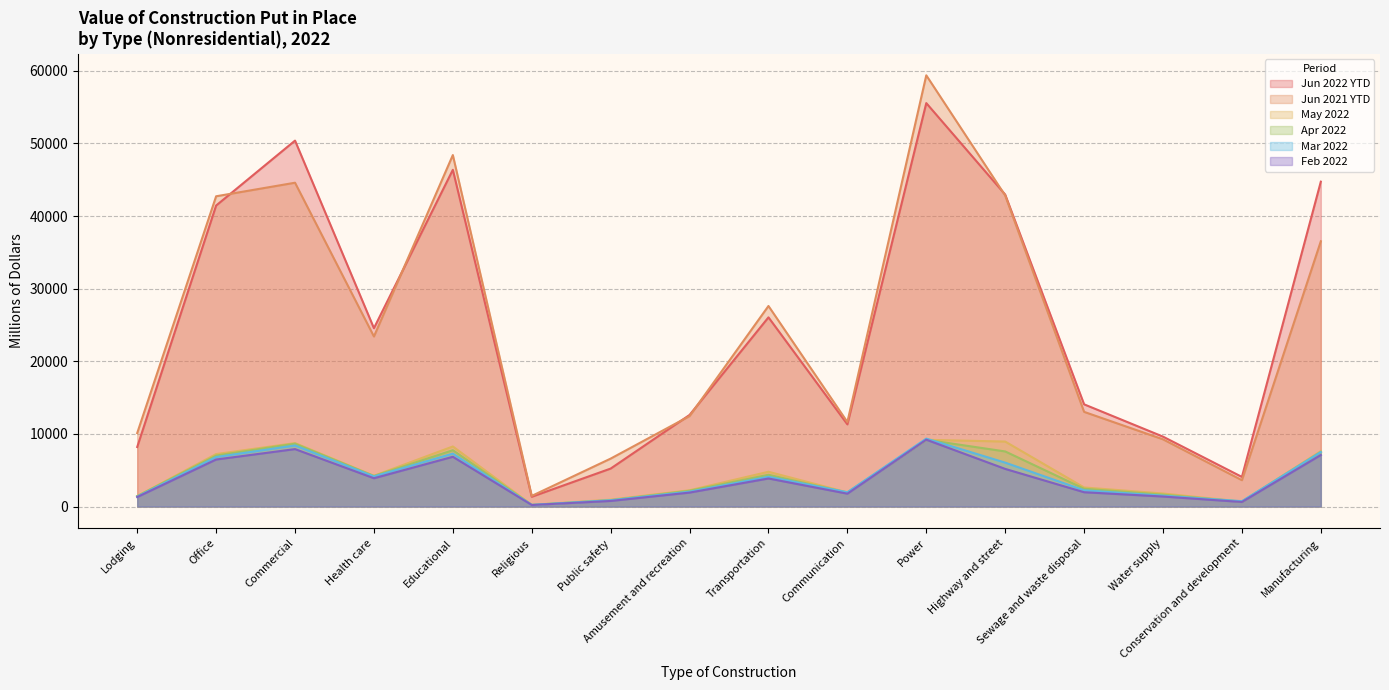

What are all the series names shown in the legend?

Jun 2022 YTD, Jun 2021 YTD, May 2022, Apr 2022, Mar 2022, Feb 2022